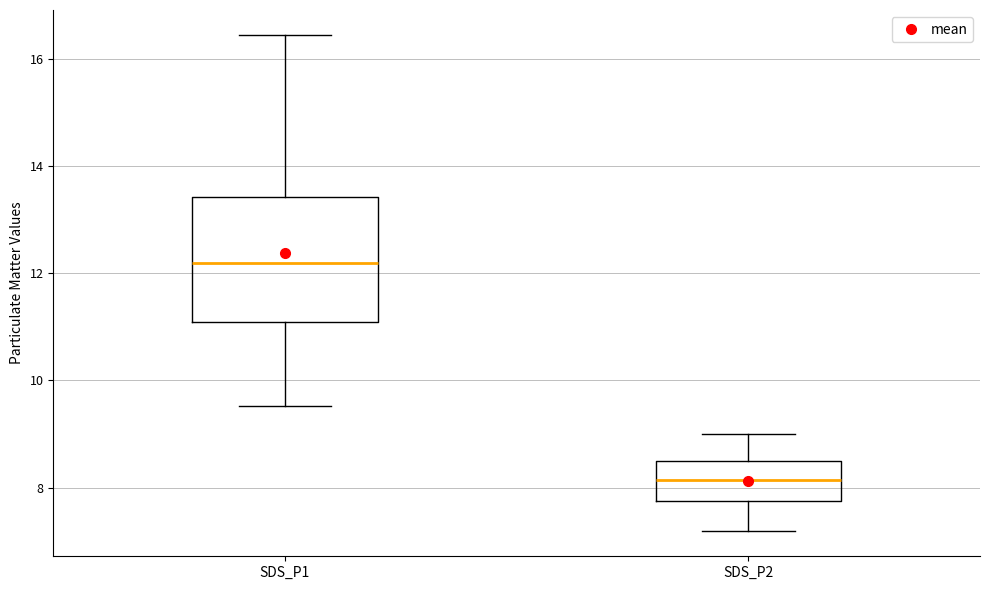

Reading left to right, transcribe this box plot: for each box, give where its median line is, the range the box spans, and where its two whiskers end, as read against the y-axis. The values are not printed on the chart, so give them approximately, as read against the axis.

SDS_P1: median 12.2, box 11.0 to 13.4, whiskers 9.6 to 16.4
SDS_P2: median 8.2, box 7.8 to 8.4, whiskers 7.2 to 9.0